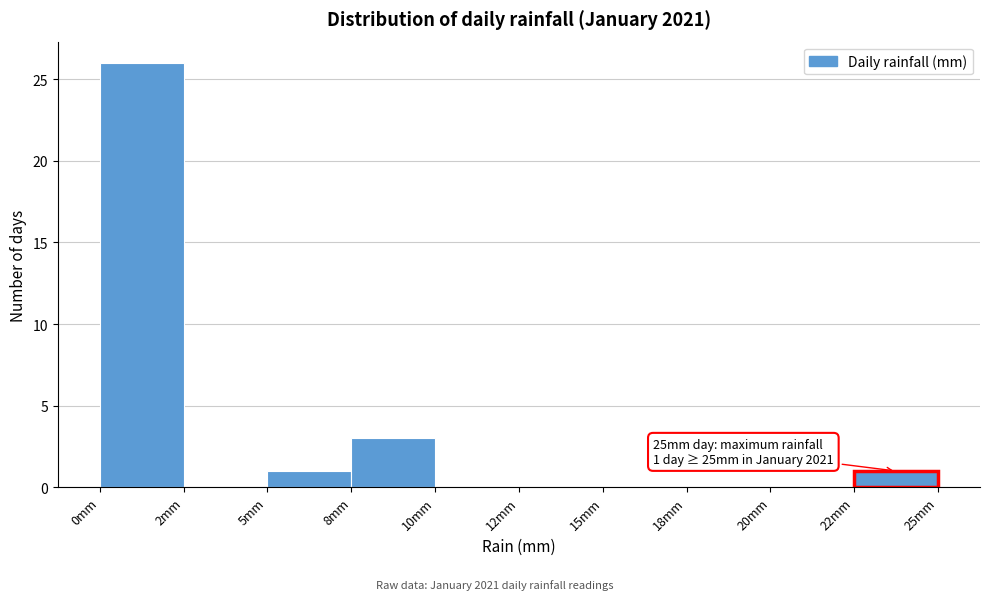

Reading left to right, what are all the values shown in this chart?

0mm=26	2mm=0	5mm=1	8mm=3	10mm=0	12mm=0	15mm=0	18mm=0	20mm=0	22mm=1